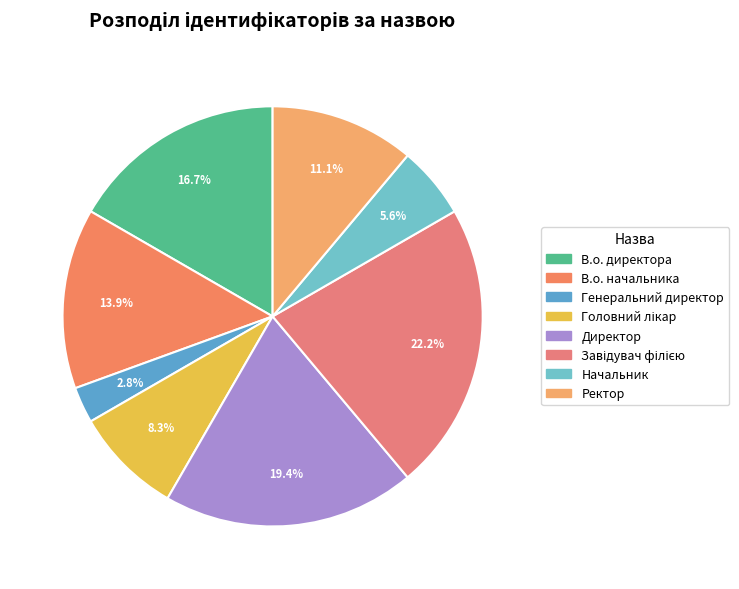

What is the ratio of the value at Начальник to the value at В.о. начальника?

0.4